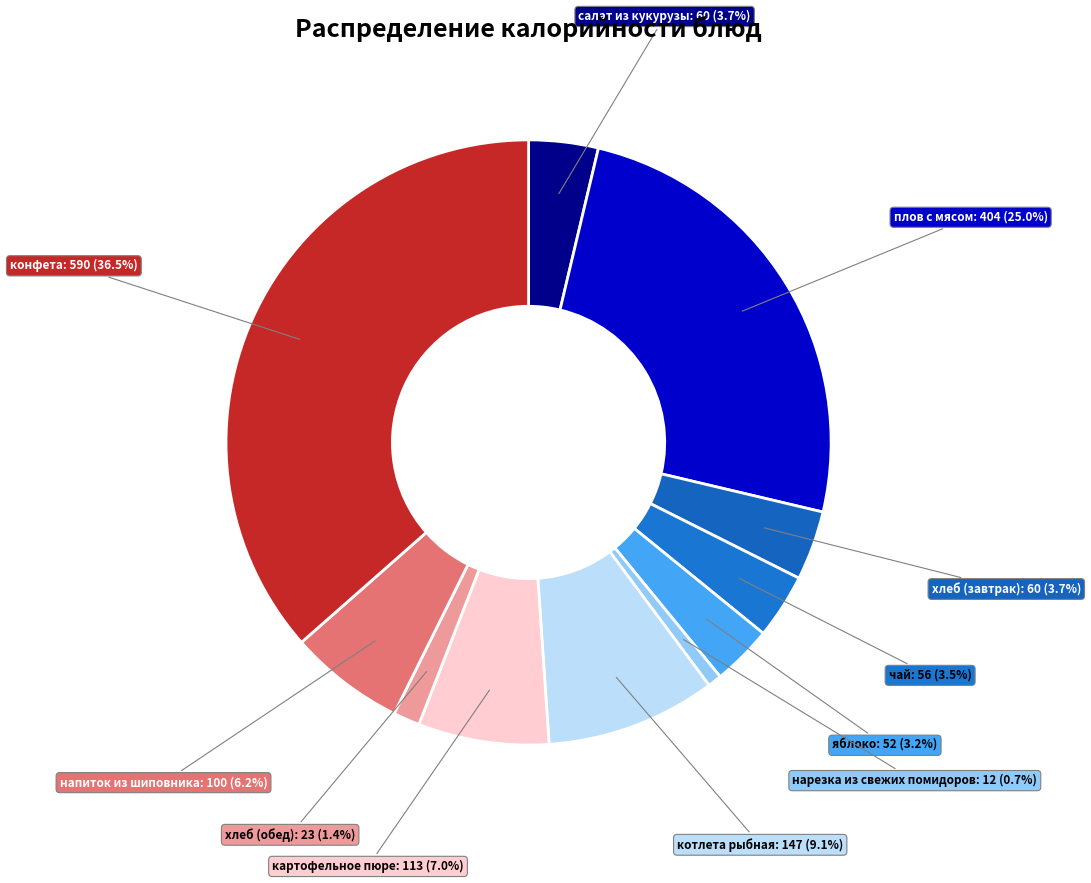

How many slices are in this pie chart?

11